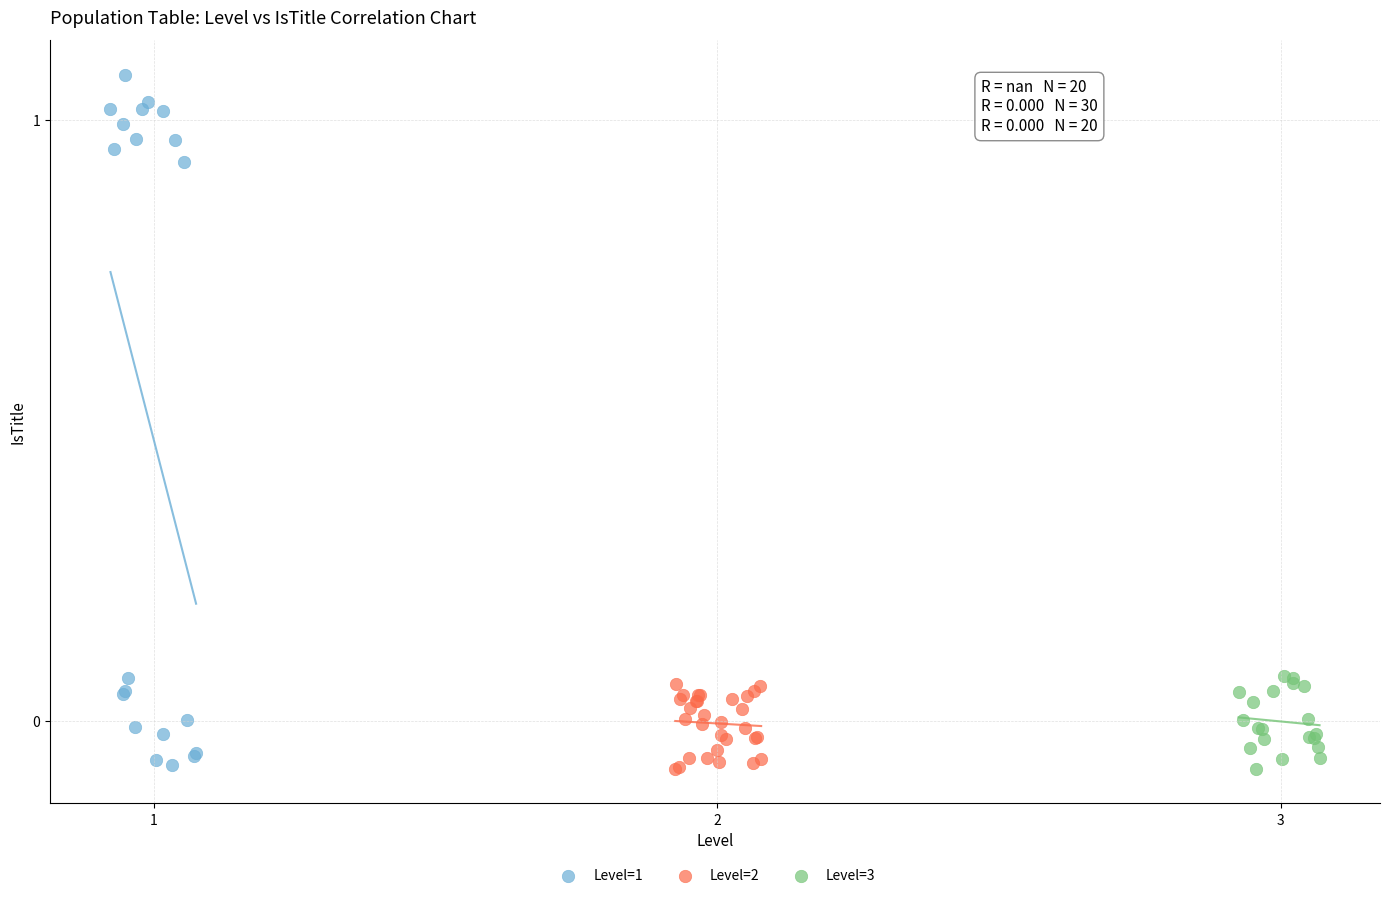

Which series contains the highest Y value?

Level=1